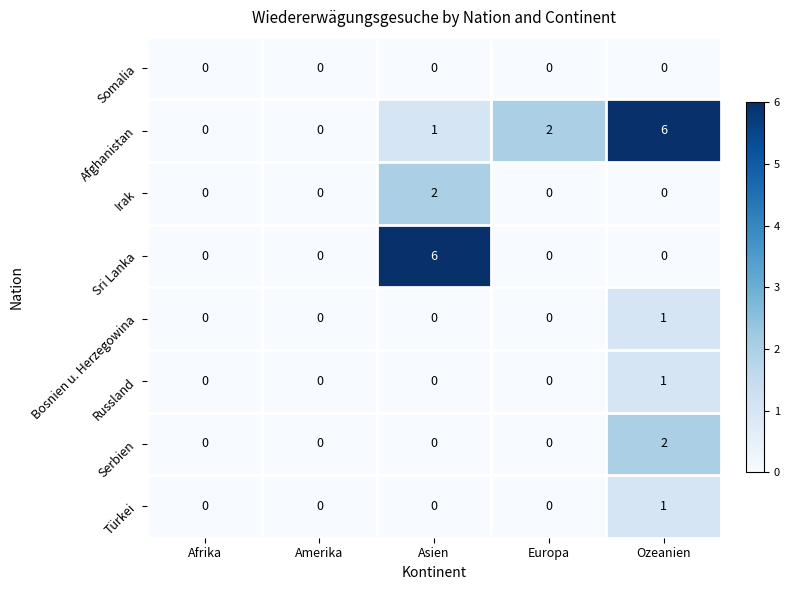

True or false: Irak has a value of -1 at Ozeanien.

False